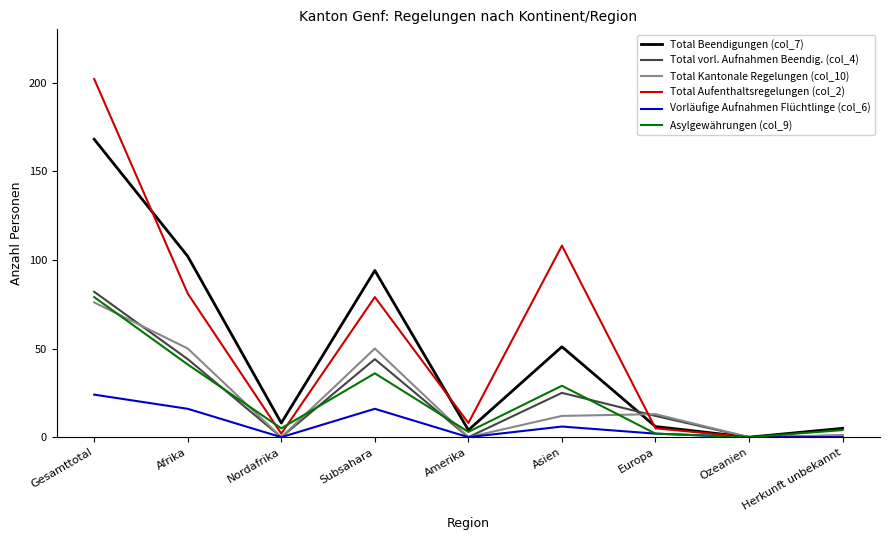

Which series has the largest range (max minus min)?

Total Aufenthaltsregelungen (col_2)